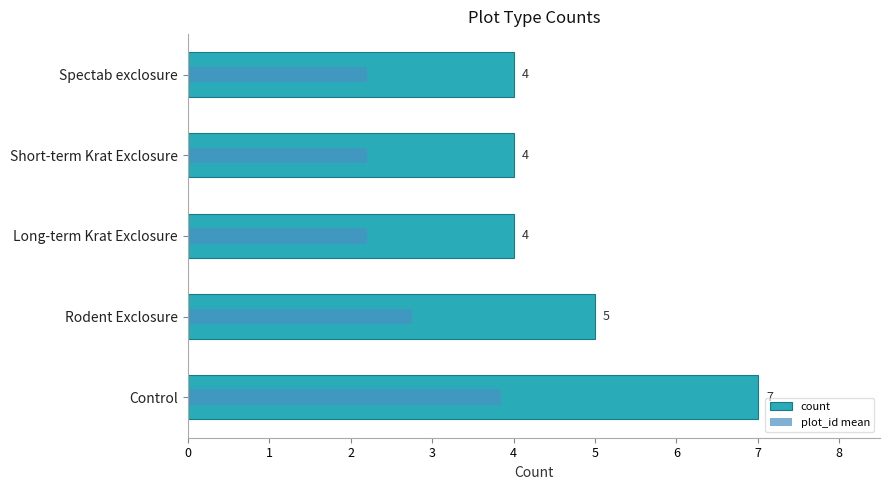

What is the total value across all series at Rodent Exclosure?

7.8